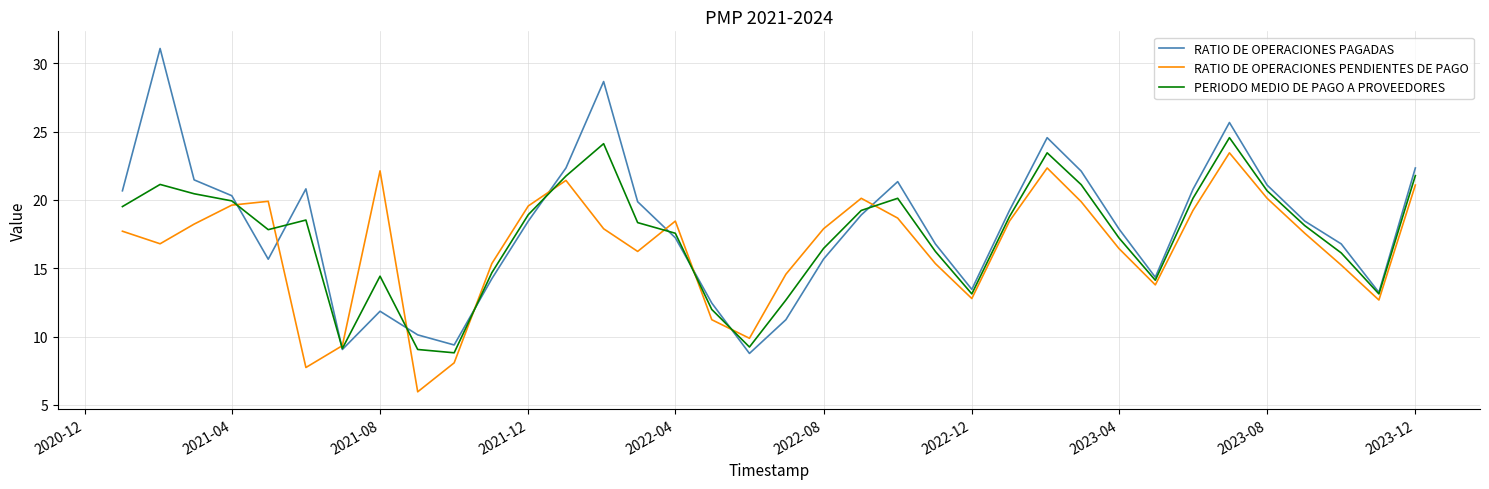

In RATIO DE OPERACIONES PAGADAS, how many points are higher than both neighbors (excluding endpoints)?

7